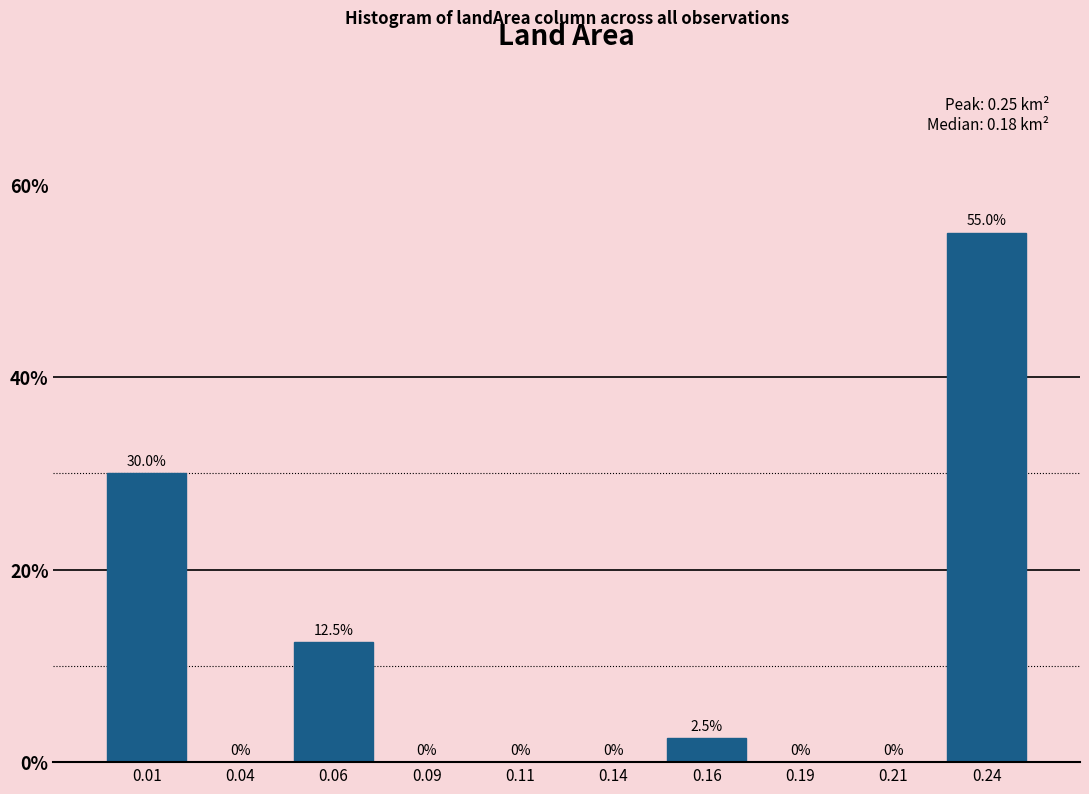

How tall is the bar that spans 0.150 to 0.175 on the x-axis?

2.5